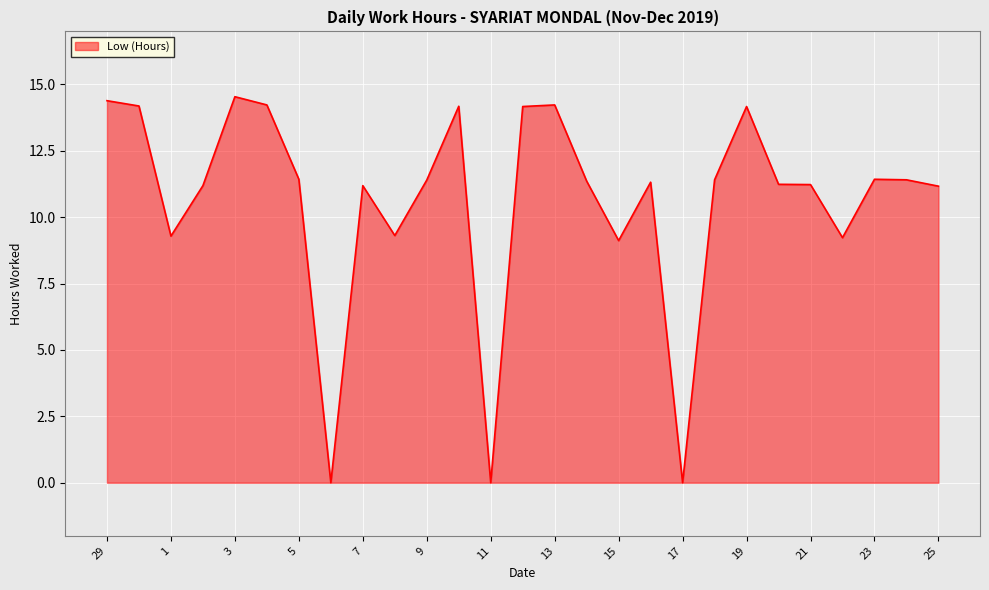

Does the chart have visible grid lines?

Yes